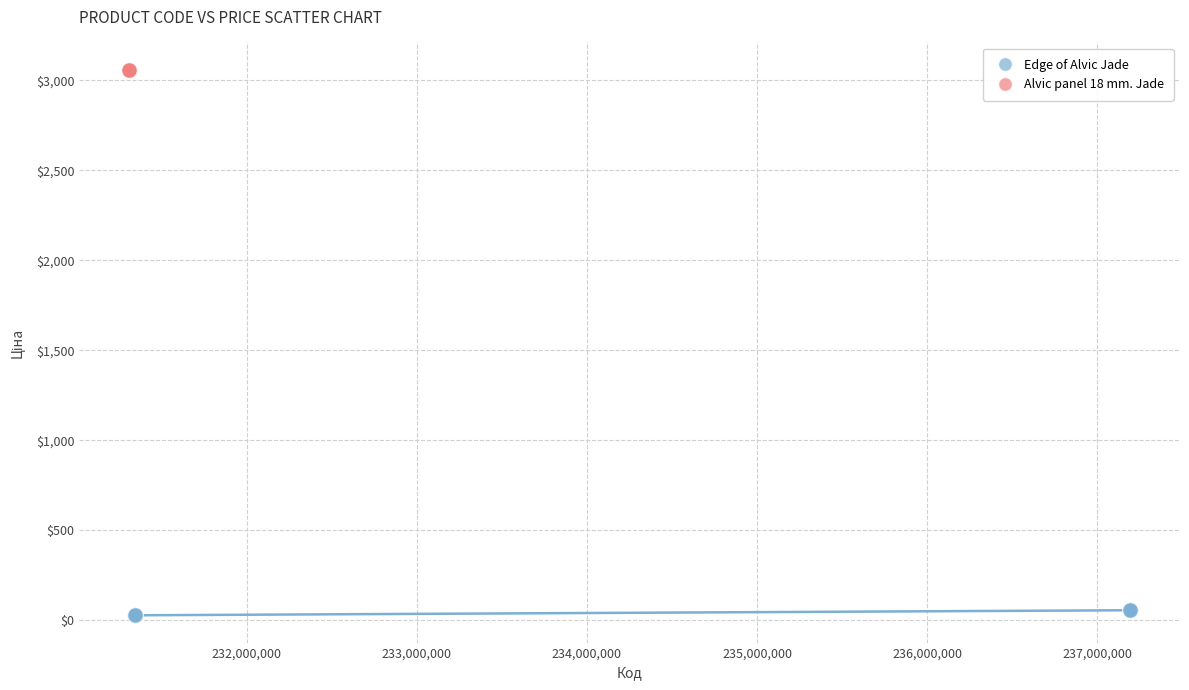

Which series contains the lowest Y value?

Edge of Alvic Jade